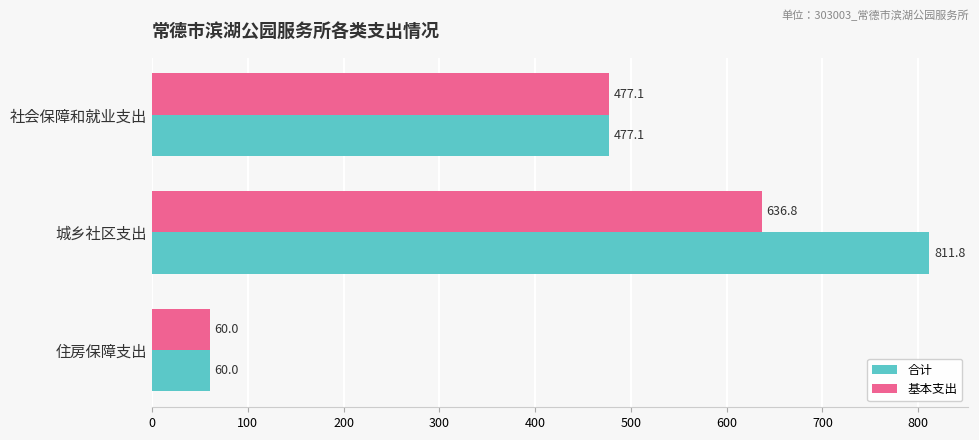

Which series changed the most between 城乡社区支出 and 住房保障支出?

合计